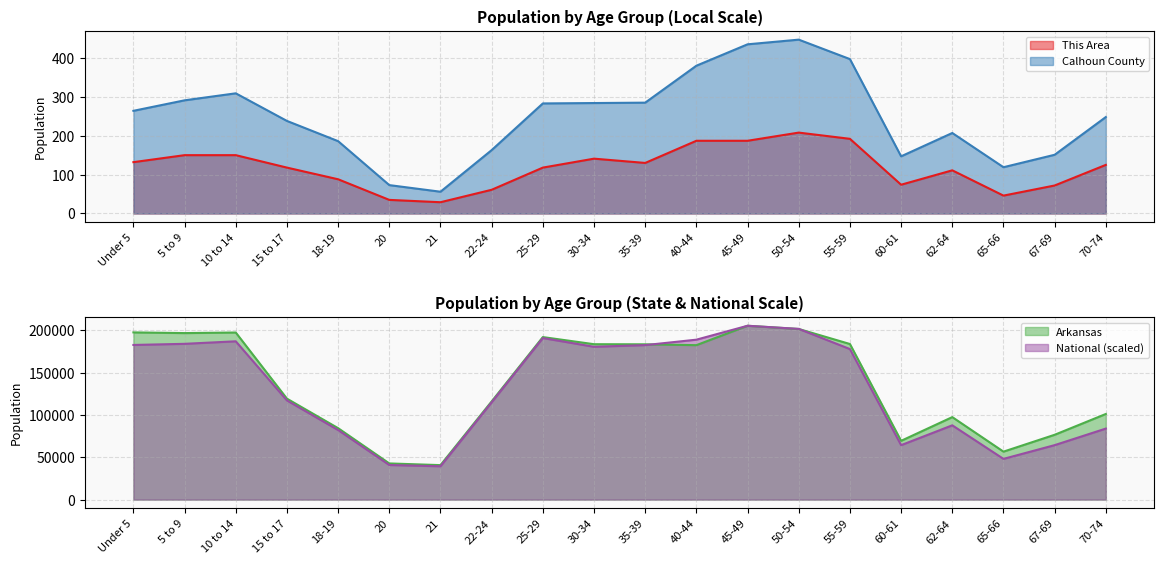

True or false: National has more than 2 interior local peaks.

True